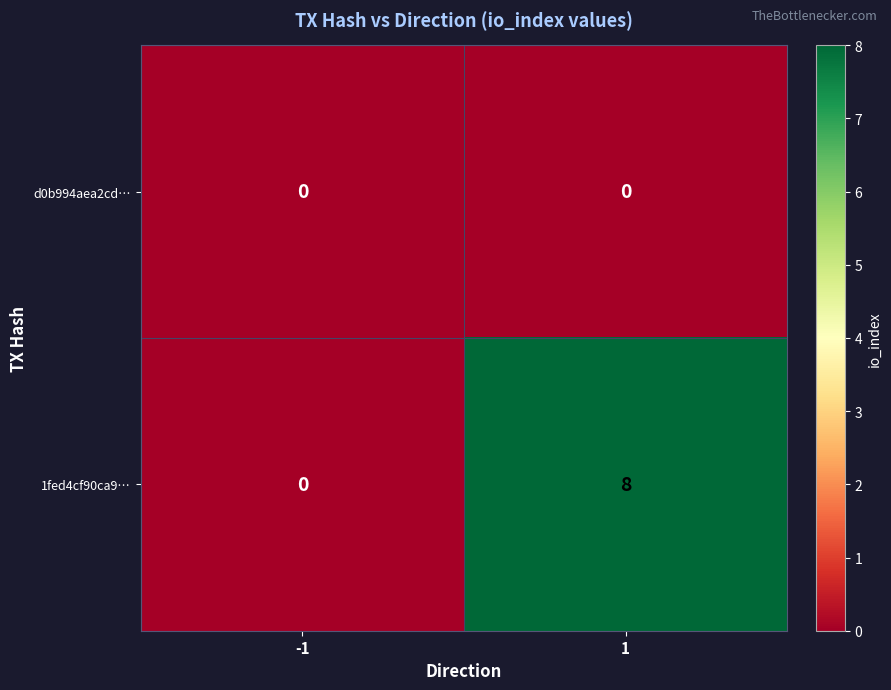

Which series changed the most between -1 and 1?

1fed4cf90ca9…